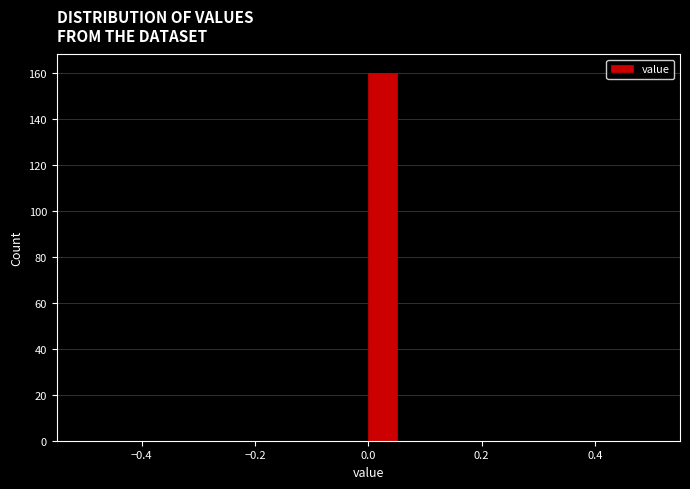

Read against the x-axis, roughly where is the centre of the tallest bar?

0.02